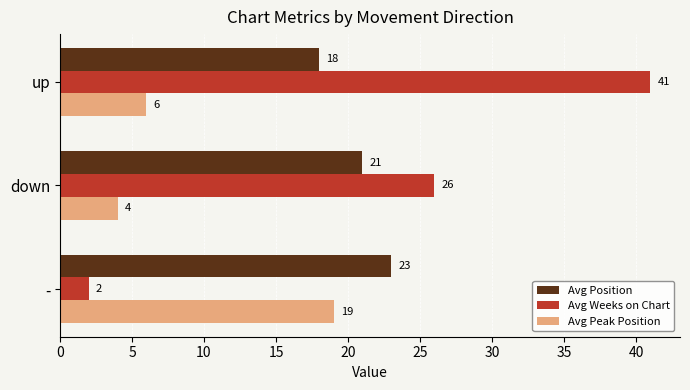

What is the sum of all Avg Weeks on Chart values?

69